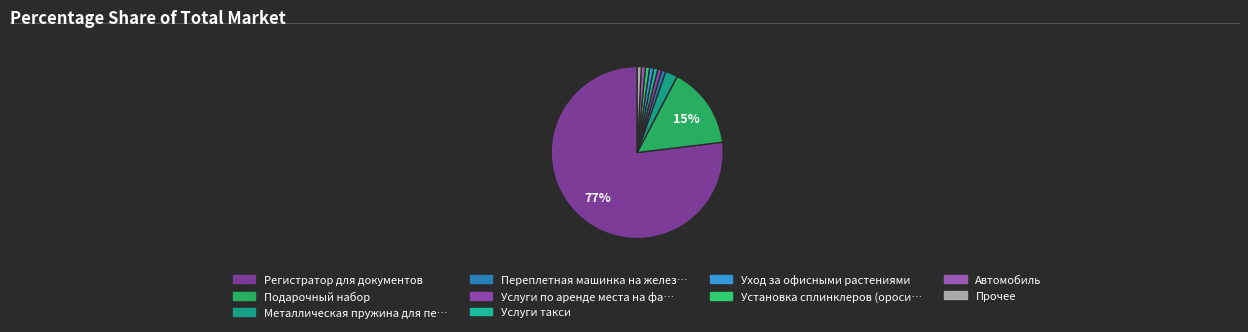

To the nearest percent, what is the difference between the largest and smallest slice percentages?

76%